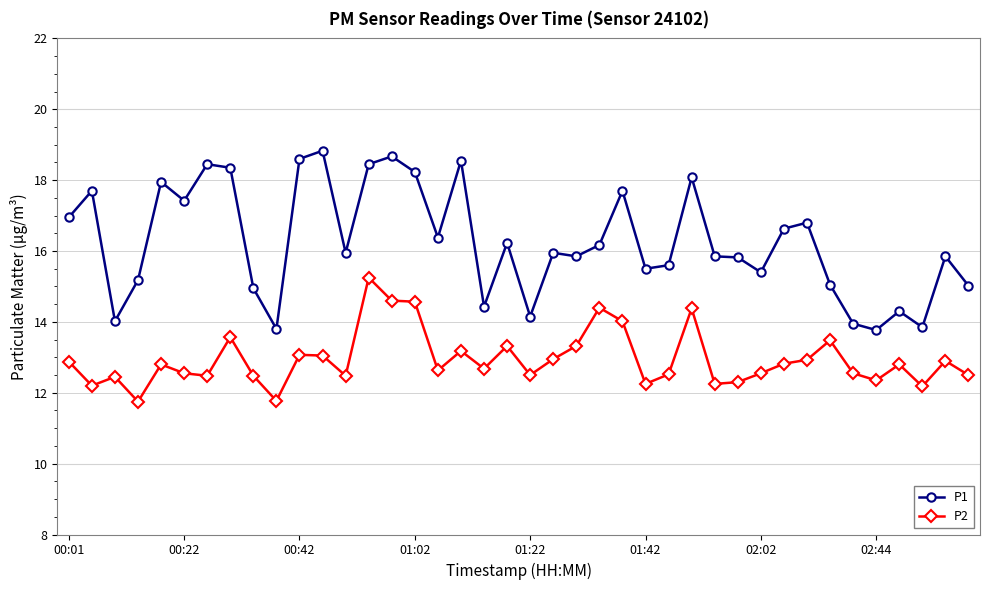

Count the number of categories in the chart.

40